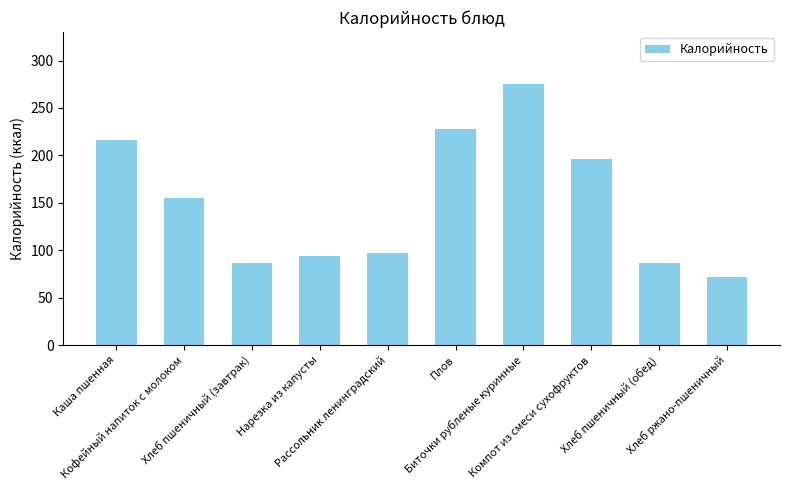

The value at Хлеб ржано-пшеничный is 129. True or false?

False